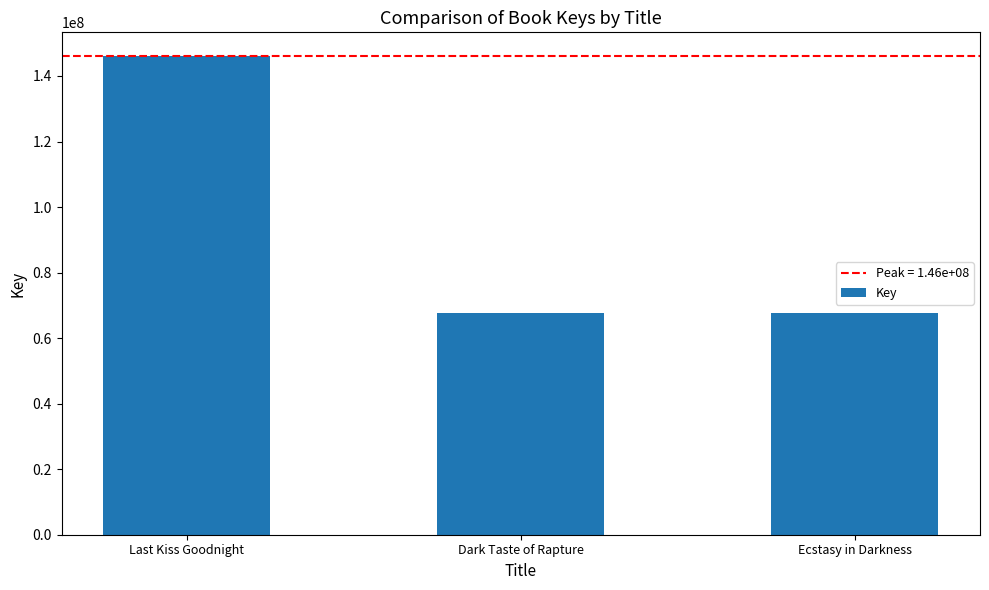

What is the sum of the values at Last Kiss Goodnight and Dark Taste of Rapture?

213616335